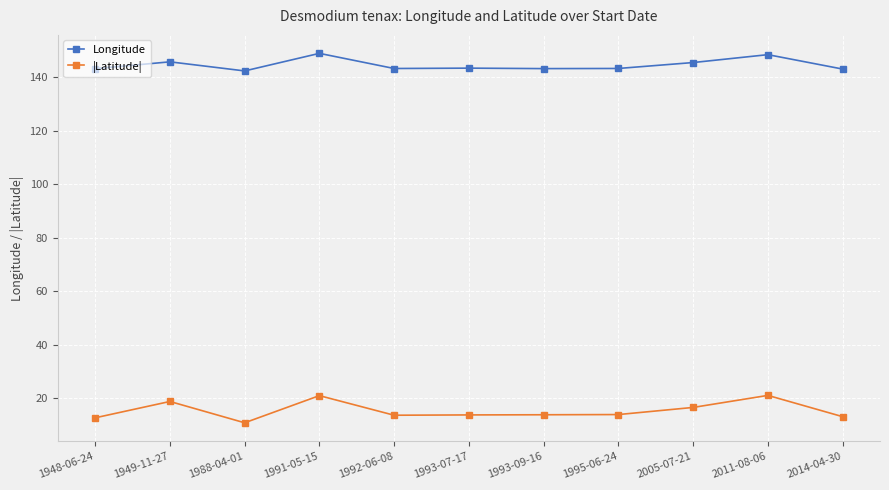

True or false: Longitude and |Latitude| cross at least once.

False